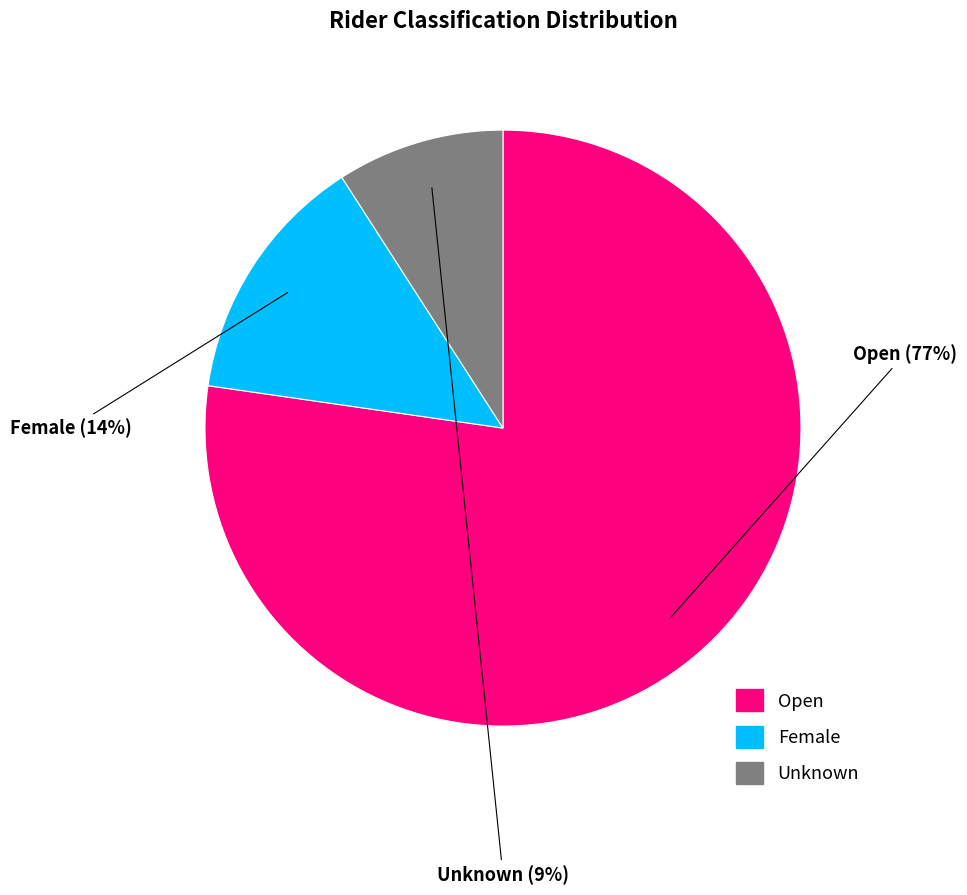

Between Open and Unknown, which is larger?

Open